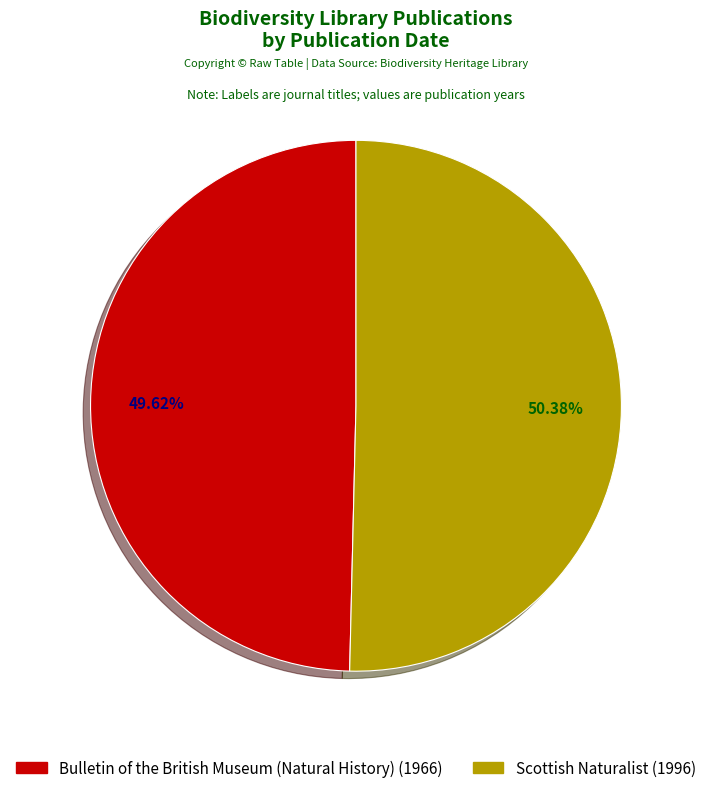

Which has a higher value, Bulletin of the British Museum (Natural History) or Scottish Naturalist?

Scottish Naturalist